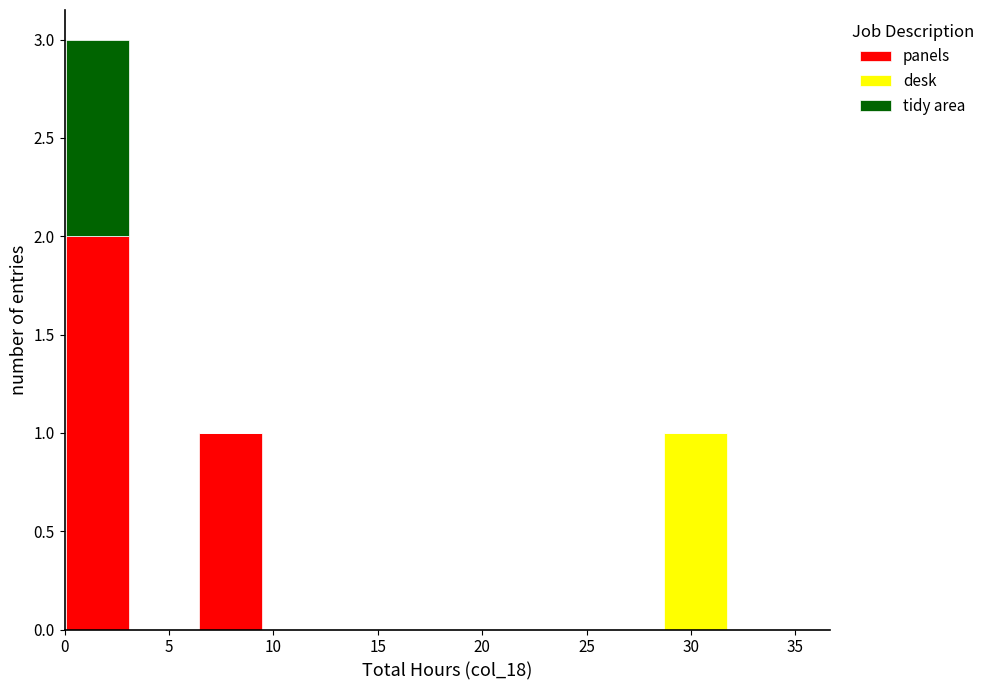

Reading left to right, transcribe this chart: for each stacked bar, give the range it covers on the x-axis and its total height. Neither the bar edges nor the heights are printed on the chart, so give them approximately, as read against the axes.

0.0 to 3.0: 3
3.0 to 6.5: 0
6.5 to 9.5: 1
9.5 to 12.5: 0
12.5 to 16.0: 0
16.0 to 19.0: 0
19.0 to 22.5: 0
22.5 to 25.5: 0
25.5 to 28.5: 0
28.5 to 32.0: 1
32.0 to 35.0: 0